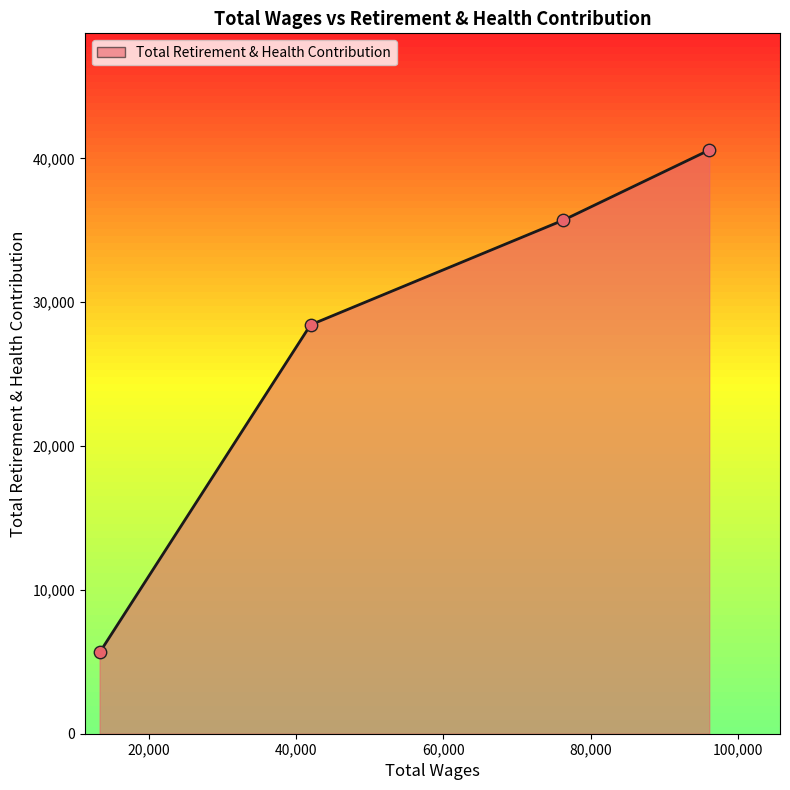

What is the difference between the maximum and minimum values?

34935